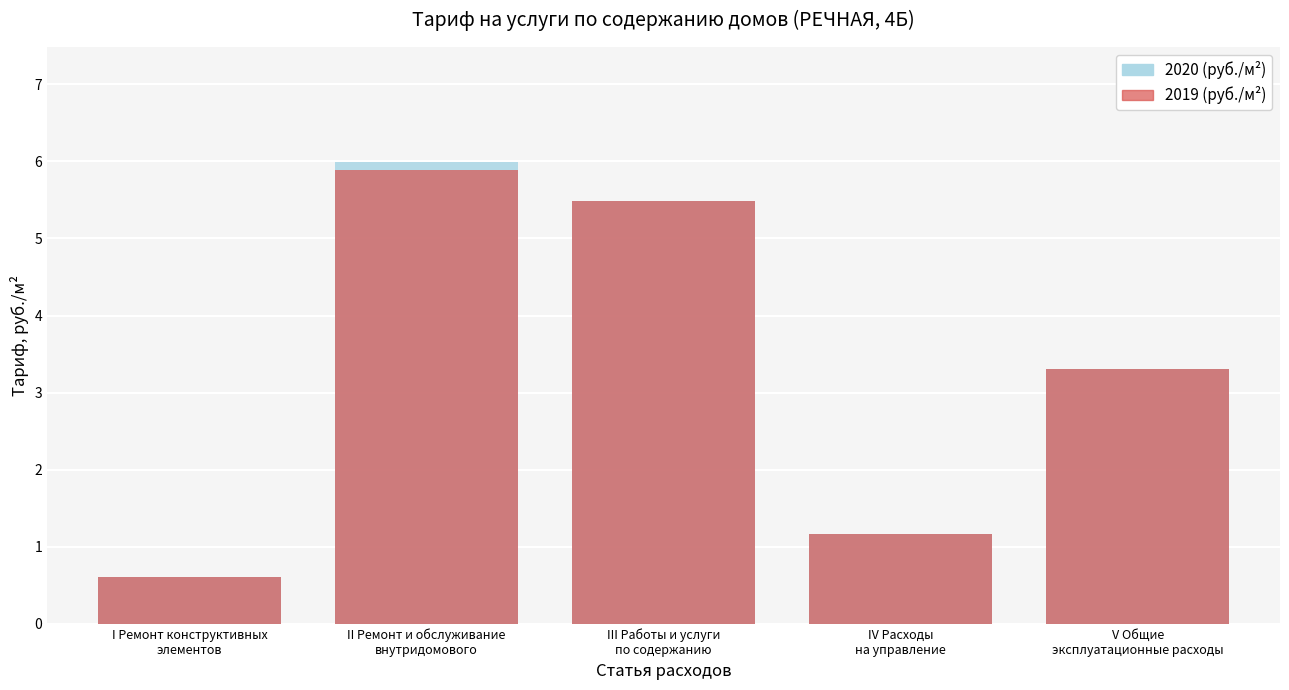

At which category is the sum across all series the highest?

II Ремонт и обслуживание
внутридомового